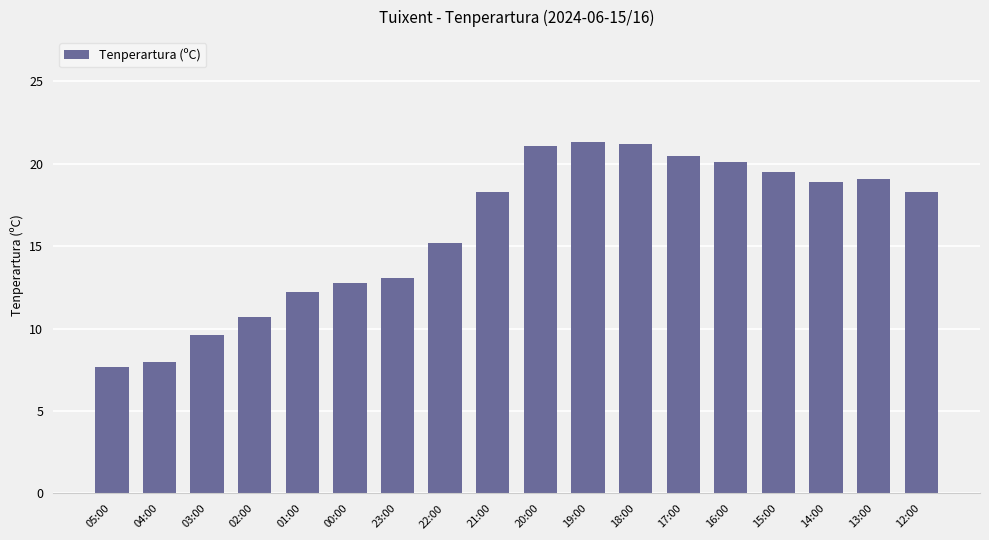

What is the difference between the maximum and minimum values?

13.6